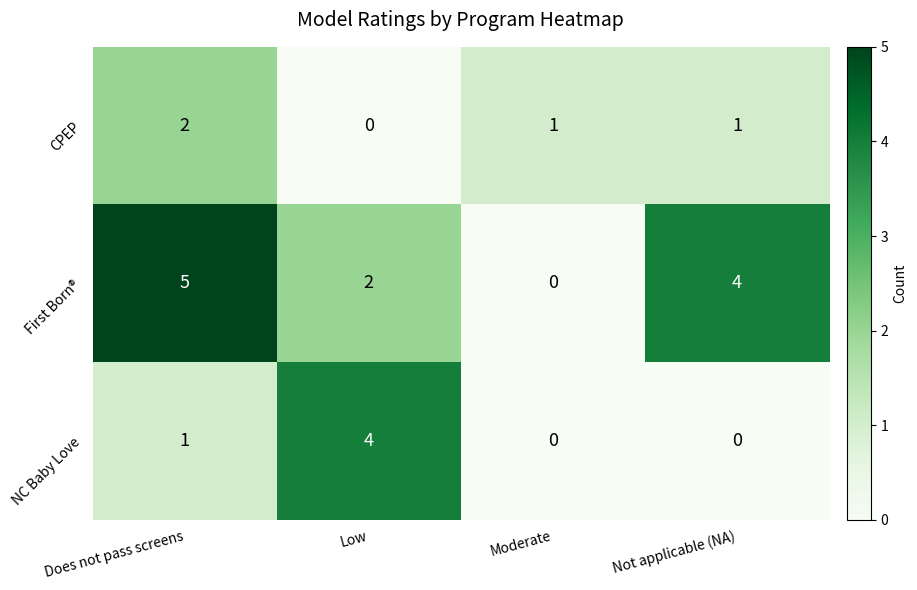

What is the average value of the First Born® series?

3